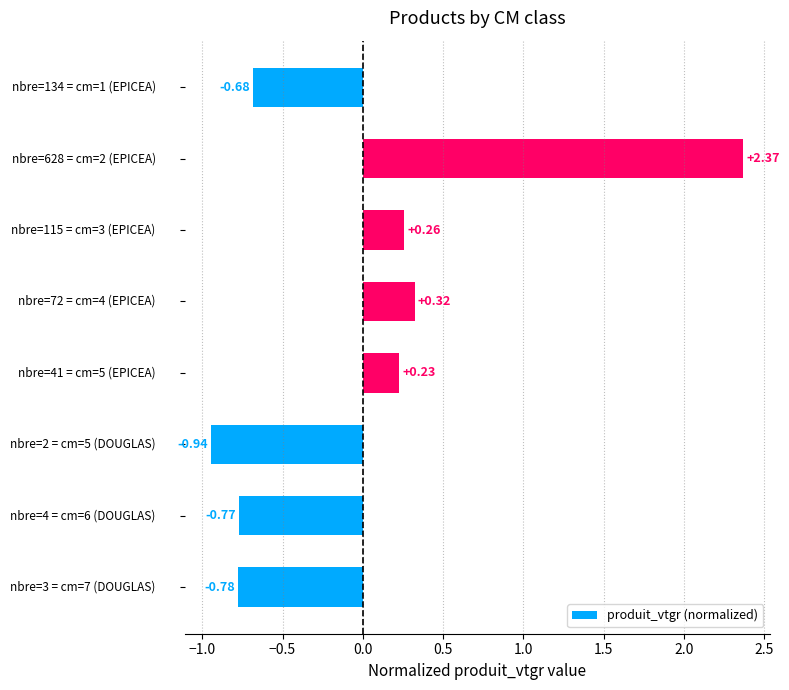

What is the difference between the maximum and minimum values?

3.3